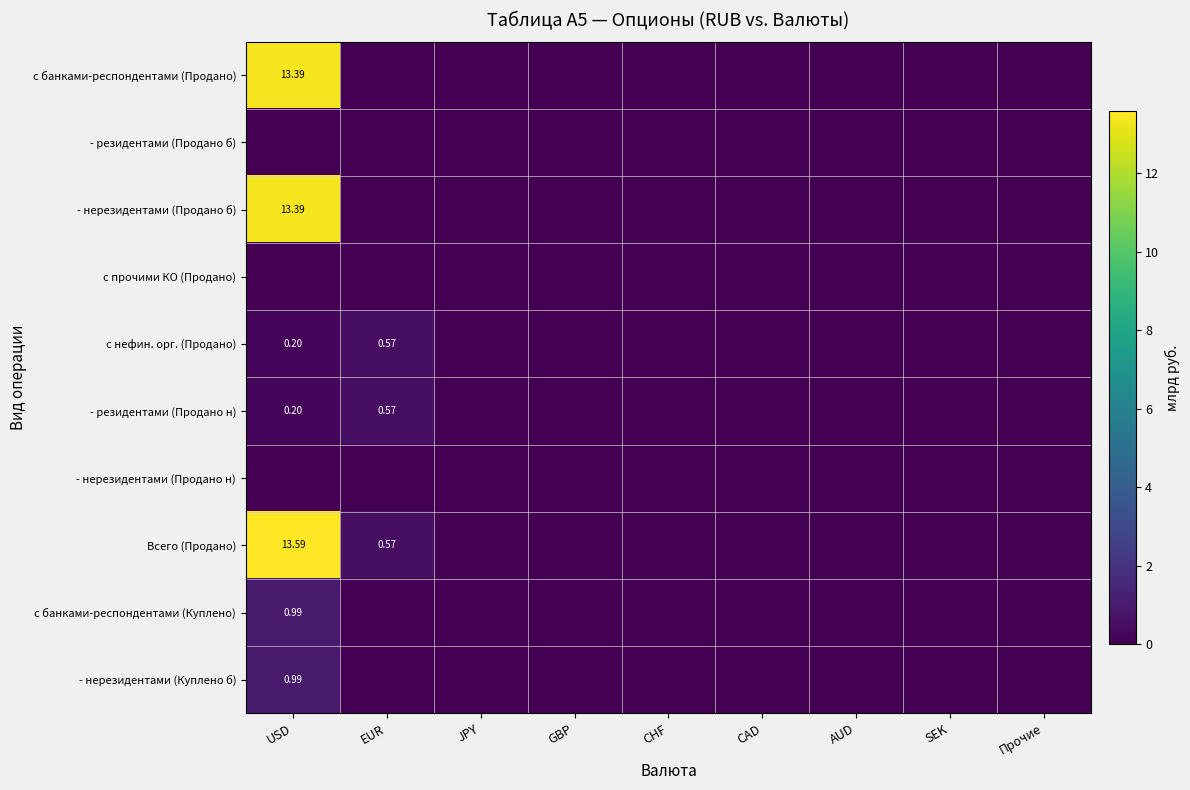

How many positive values does the с нефин. орг. (Продано) series have?

2